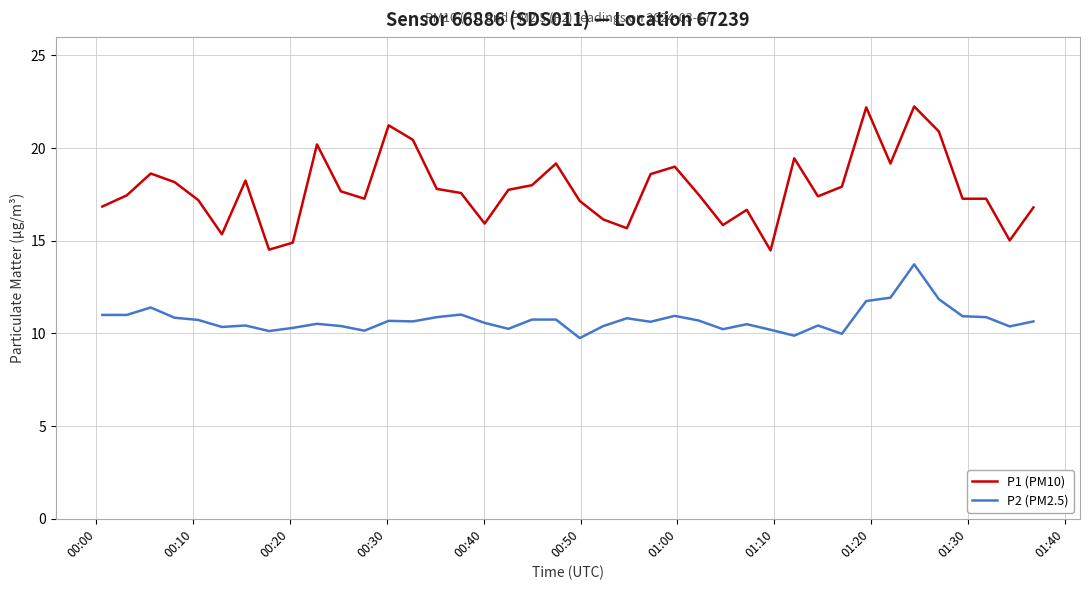

Which series has the largest range (max minus min)?

P1 (PM10)